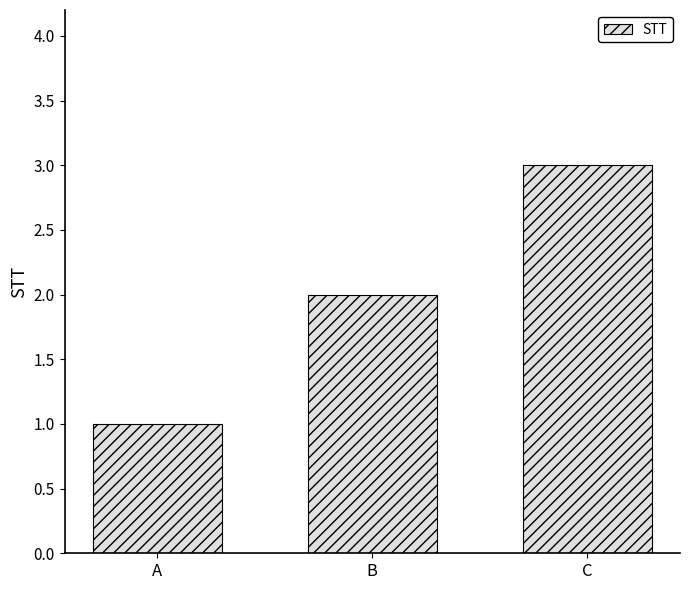

Is it true that the value at B is 2?

True